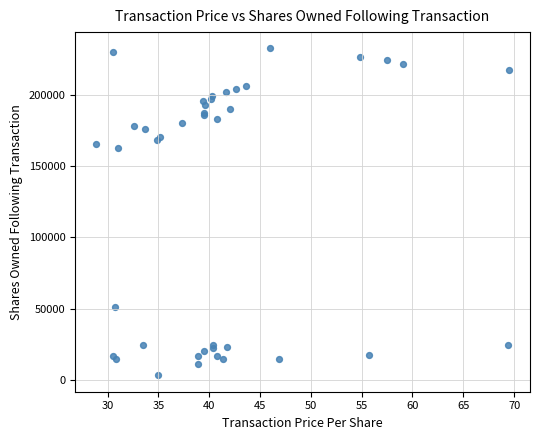

What Y value in the scatter plot is closest to 117968?

162772